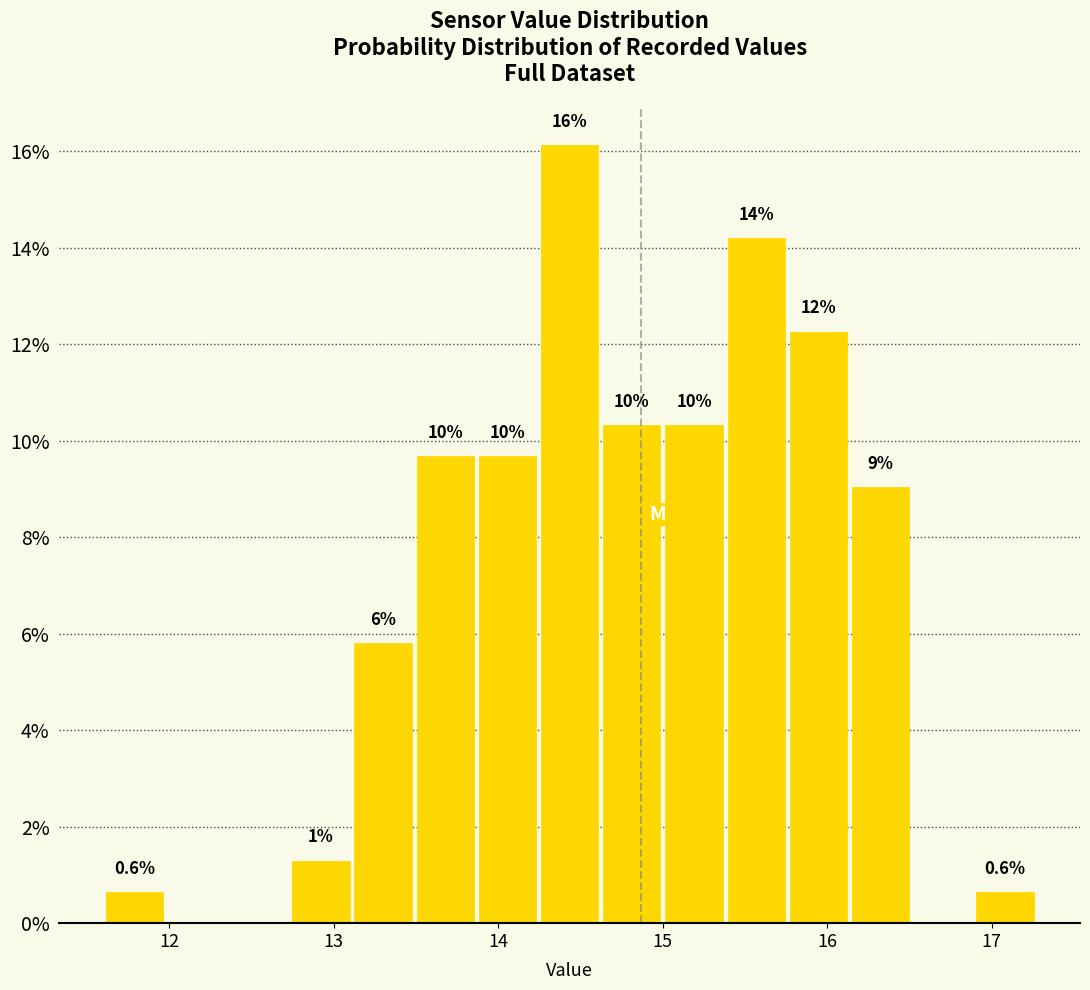

Around what value on the x-axis is the tallest bar? Give the approximate position of its centre, as read against the axis.

14.4